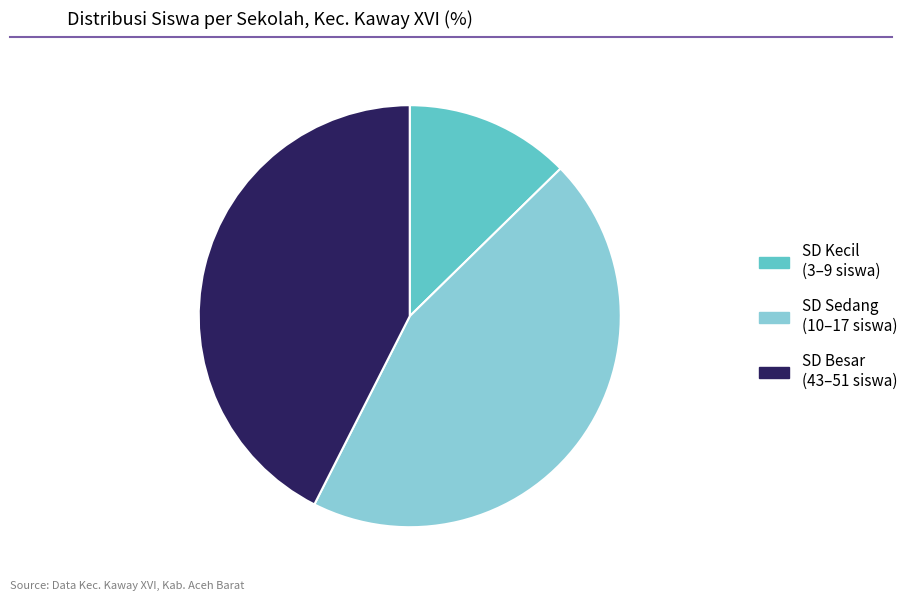

The SD Kecil (3–9 siswa) slice represents 27% of the pie. True or false?

False